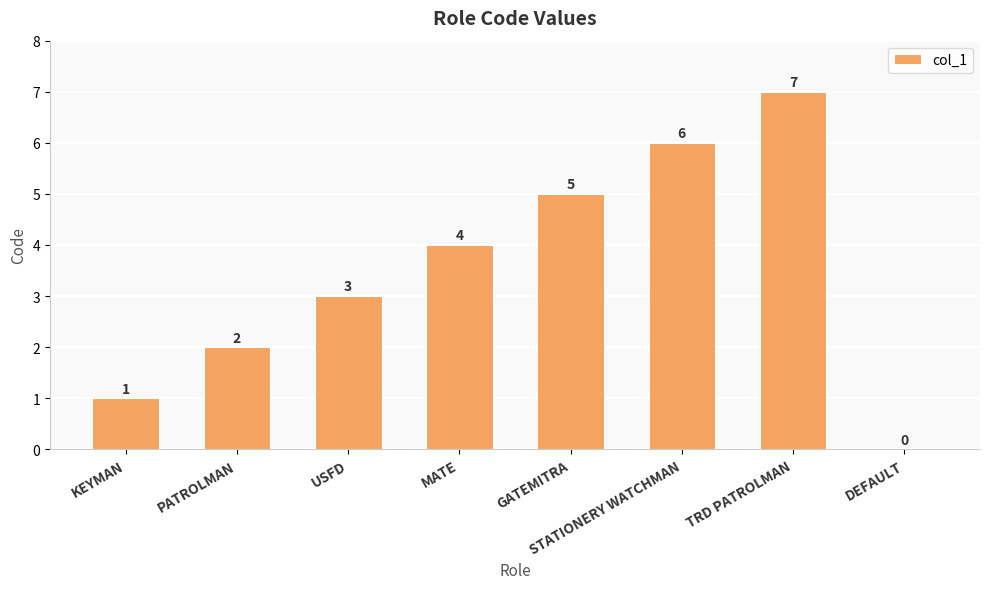

How many series are shown in this chart?

1